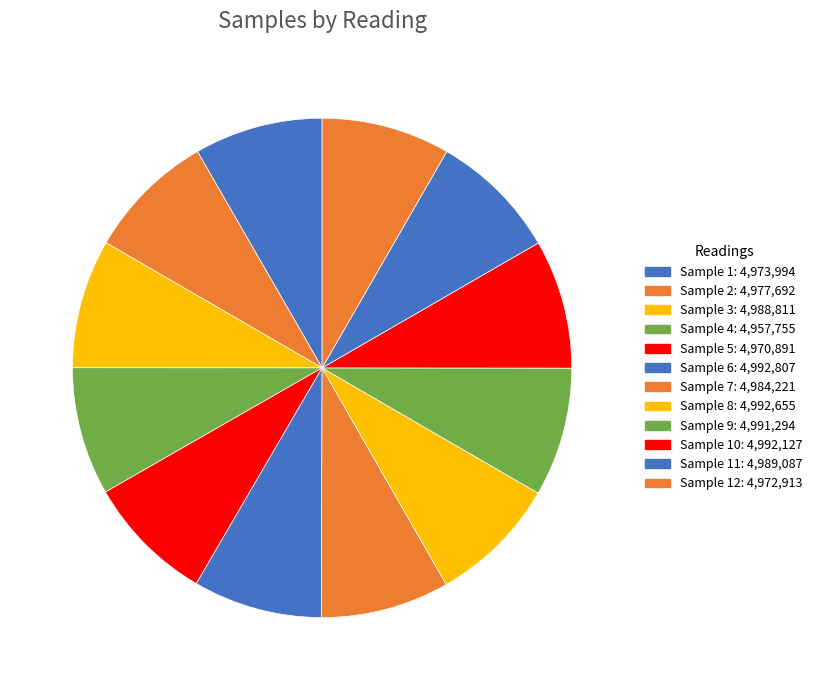

Count the number of slices in the pie.

12